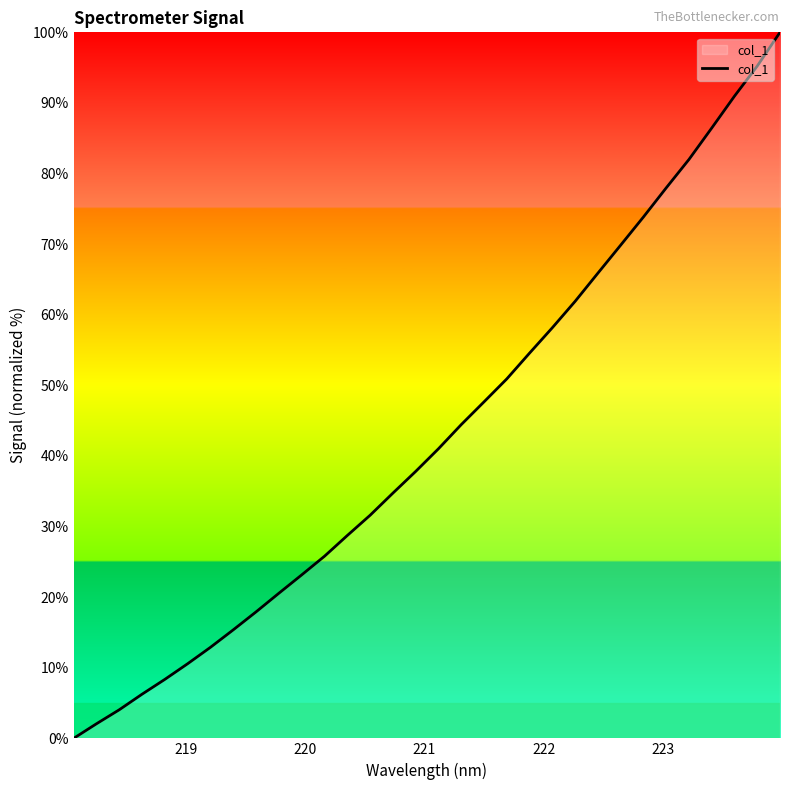

What is the difference between the maximum and minimum values?

100.0